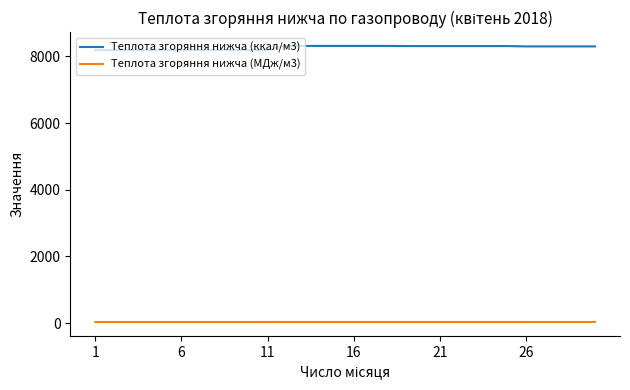

List the series in order of their peak value, lowest first.

Теплота згоряння нижча (МДж/м3), Теплота згоряння нижча (ккал/м3)